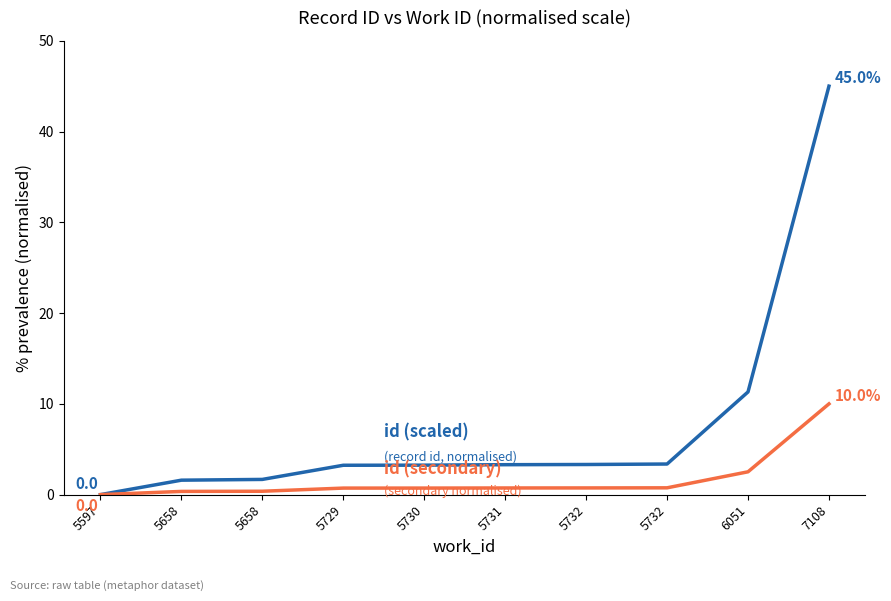

Which category has the highest value across all series?

7108